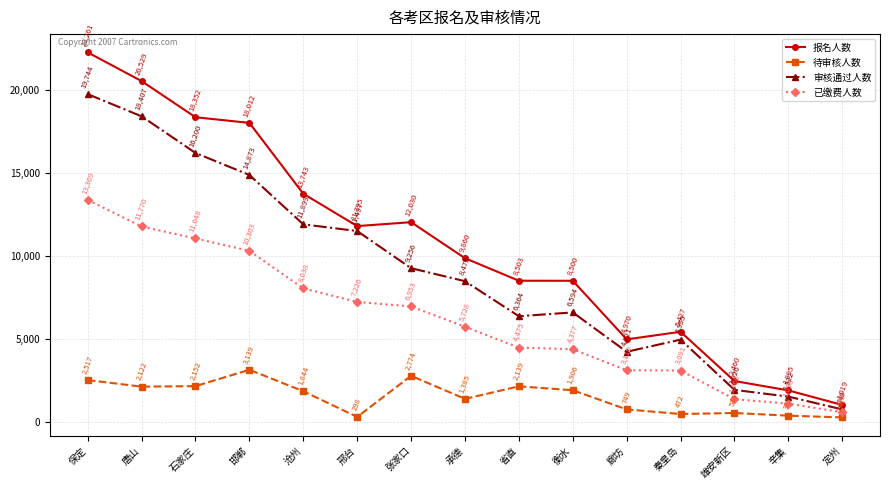

What is the difference between the highest and lowest values at 石家庄?

16200